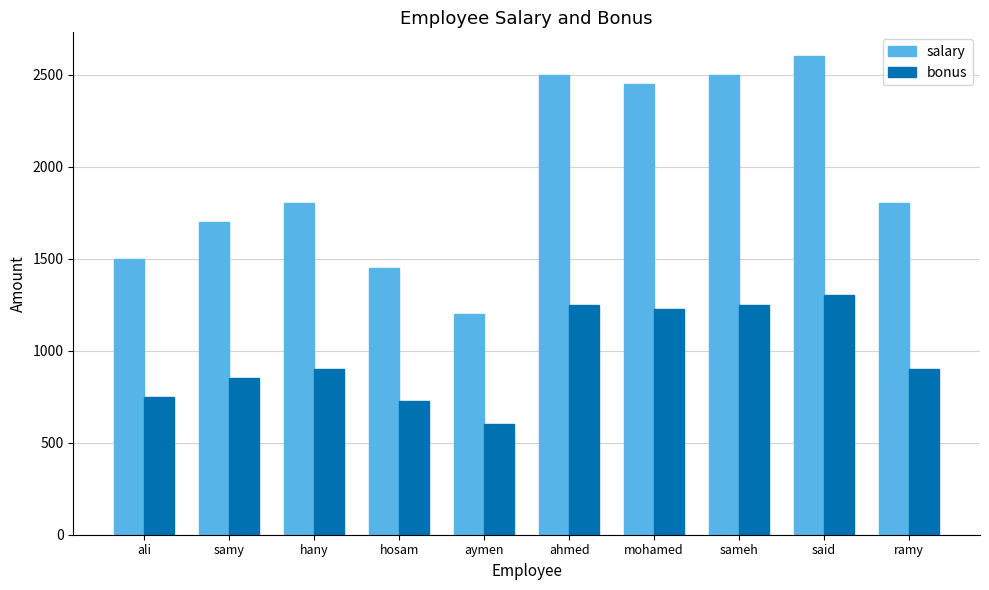

List the series in order of their overall mean, lowest first.

bonus, salary